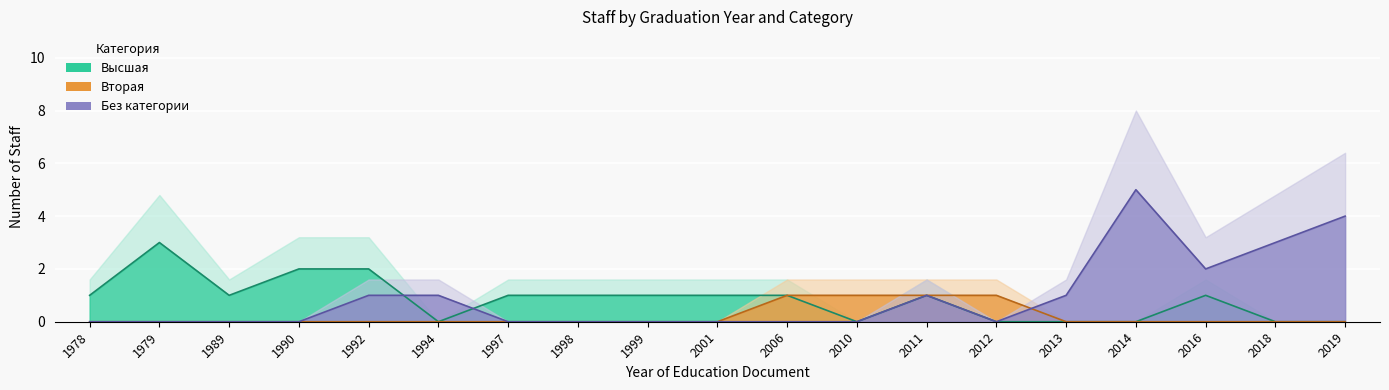

Reading left to right, list all the values displayed in this chart.

Высшая: 1978=1	1979=3	1989=1	1990=2	1992=2	1994=0	1997=1	1998=1	1999=1	2001=1	2006=1	2010=0	2011=1	2012=0	2013=0	2014=0	2016=1	2018=0	2019=0
Вторая: 1978=0	1979=0	1989=0	1990=0	1992=0	1994=0	1997=0	1998=0	1999=0	2001=0	2006=1	2010=1	2011=1	2012=1	2013=0	2014=0	2016=0	2018=0	2019=0
Без категории: 1978=0	1979=0	1989=0	1990=0	1992=1	1994=1	1997=0	1998=0	1999=0	2001=0	2006=0	2010=0	2011=1	2012=0	2013=1	2014=5	2016=2	2018=3	2019=4